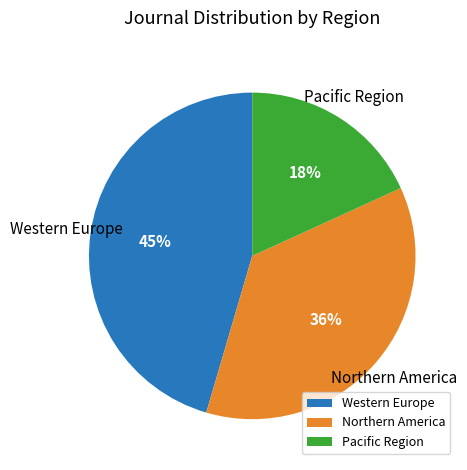

Combined, do Western Europe and Northern America account for over 50%?

Yes